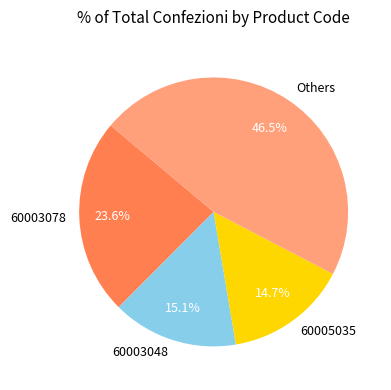

Between 60003048 and Others, which is larger?

Others